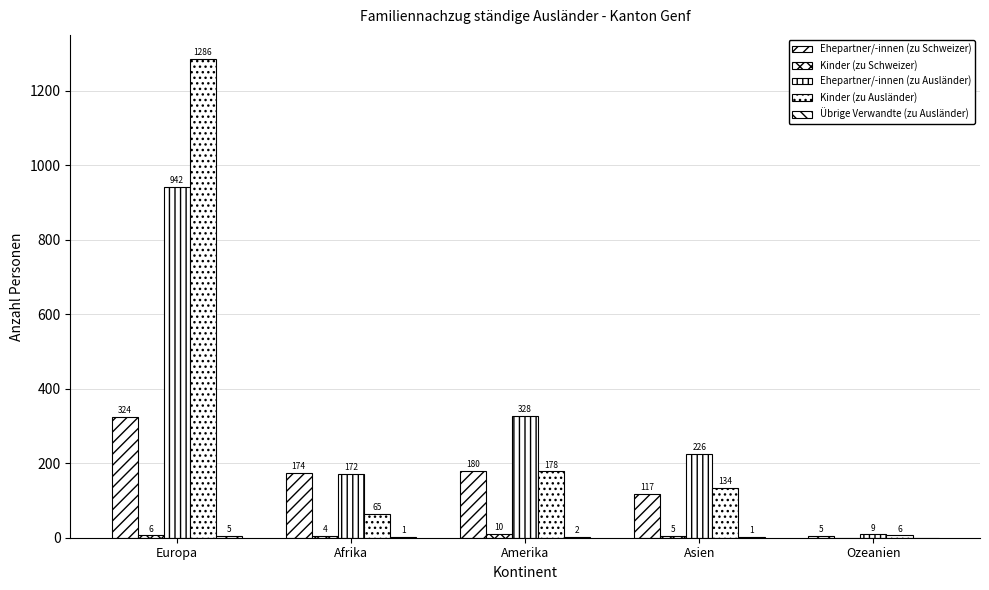

What is the total value across all series at Ozeanien?

20